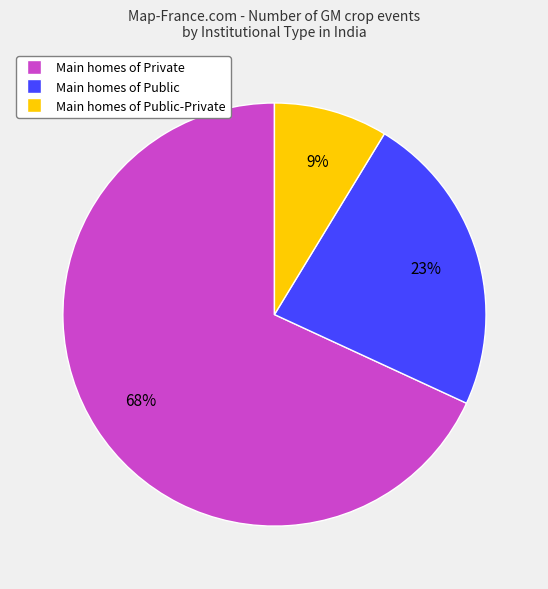

Does any single category account for the majority?

Yes